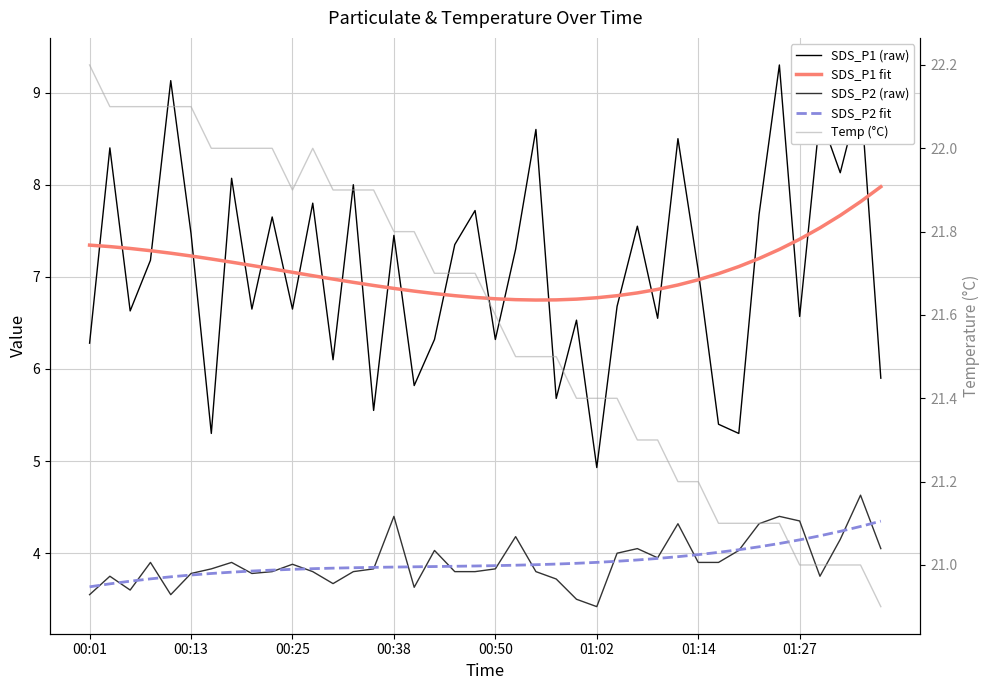

True or false: SDS_P2 (raw) and SDS_P1 fit intersect in this chart.

False